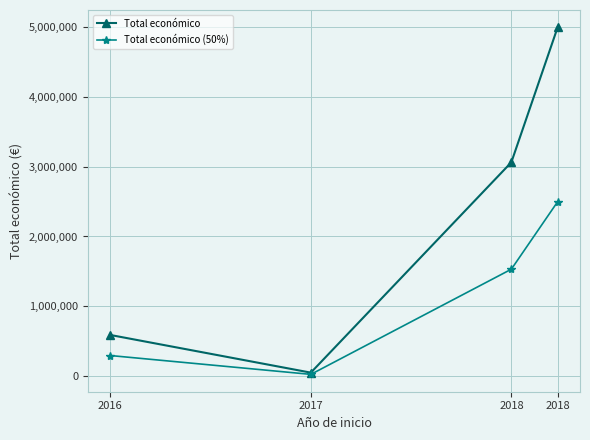

How many data points does each series have?

4